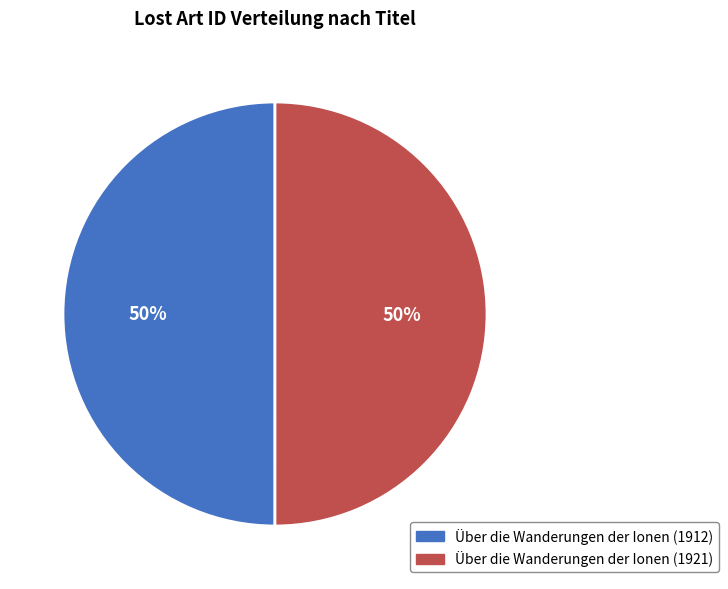

Combined, do Über die Wanderungen der Ionen (1921) and Über die Wanderungen der Ionen (1912) account for over 50%?

Yes